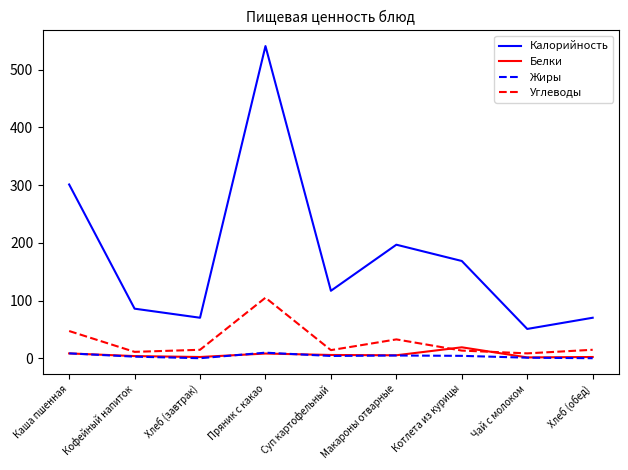

Read the Калорийность value at Макароны отварные.

196.8